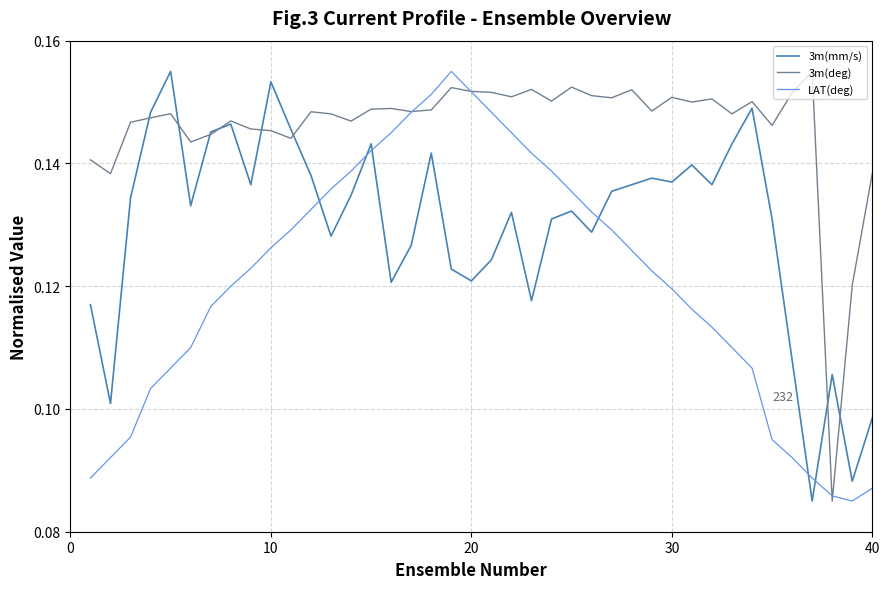

At how many categories does at least one series exceed 0?

40